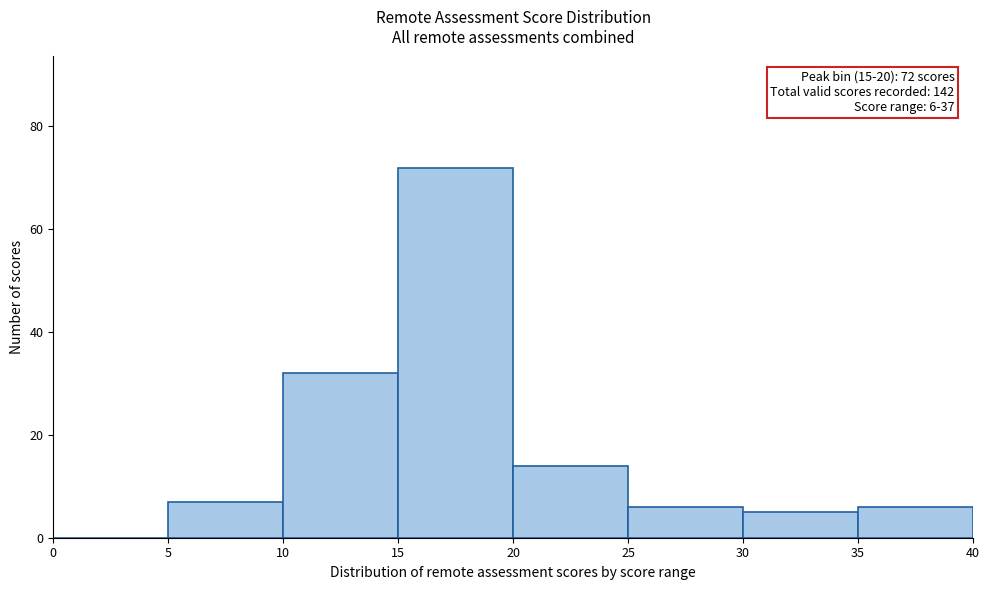

Which range on the x-axis has the tallest bar?

15 to 20